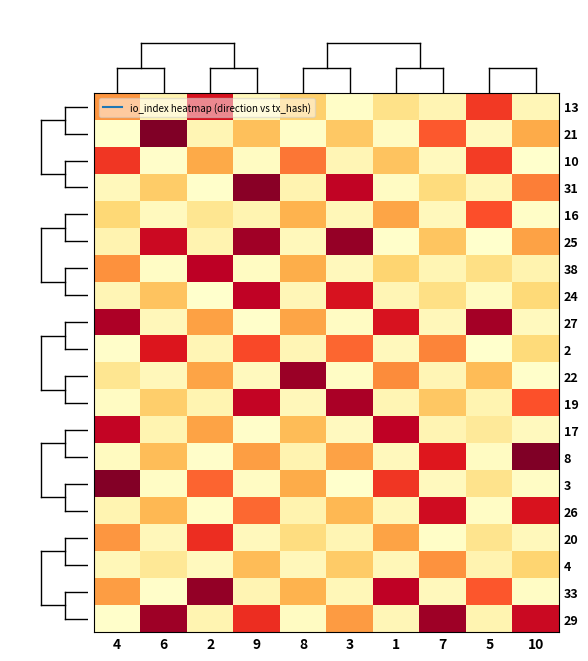

How many data points does each series have?

10